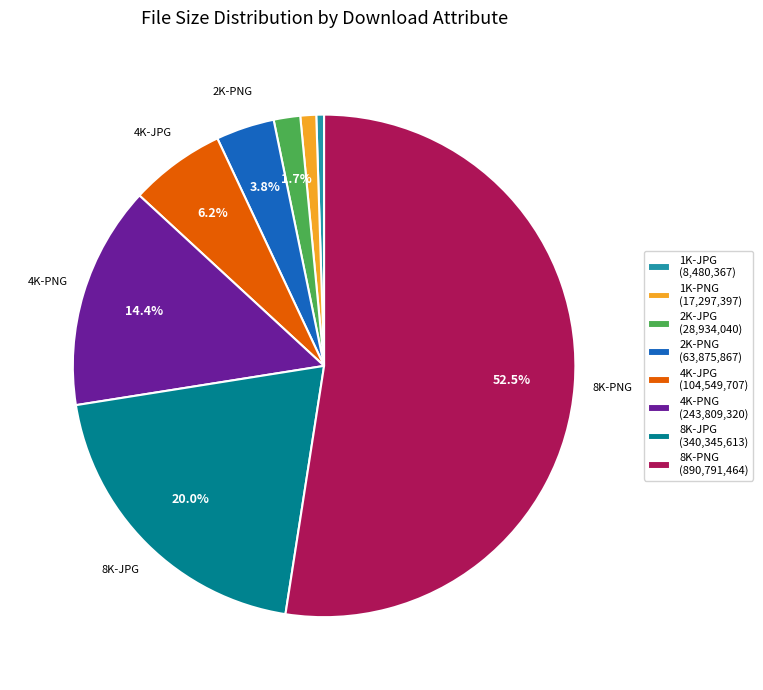

Is there any slice that represents more than half of the pie?

Yes